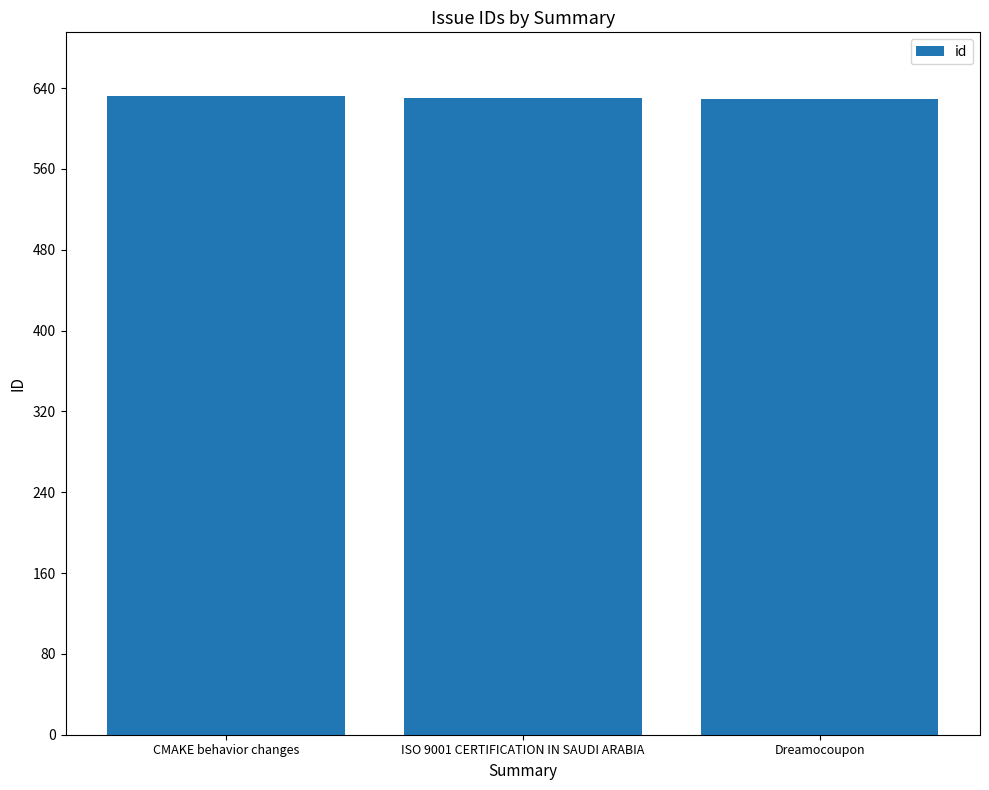

True or false: the data shows 632 at CMAKE behavior changes.

True